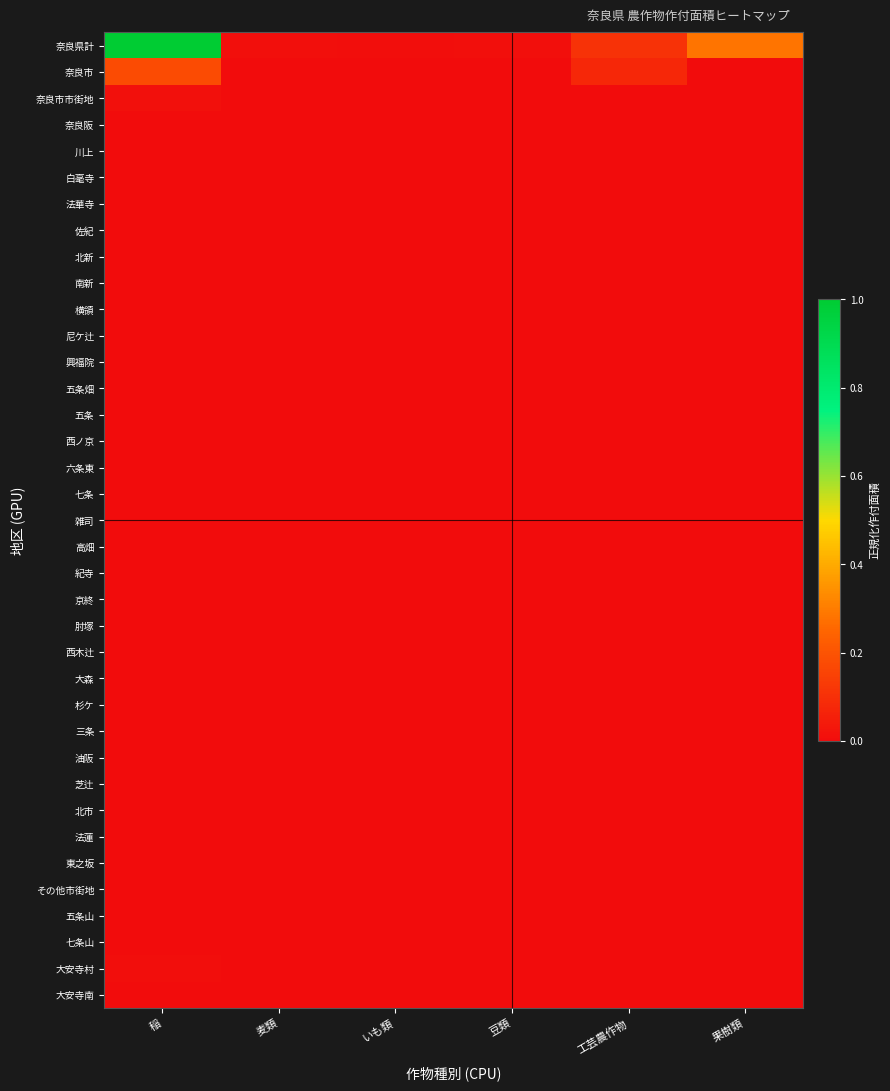

What is the spread (max minus min) of values at 稲?

1.0